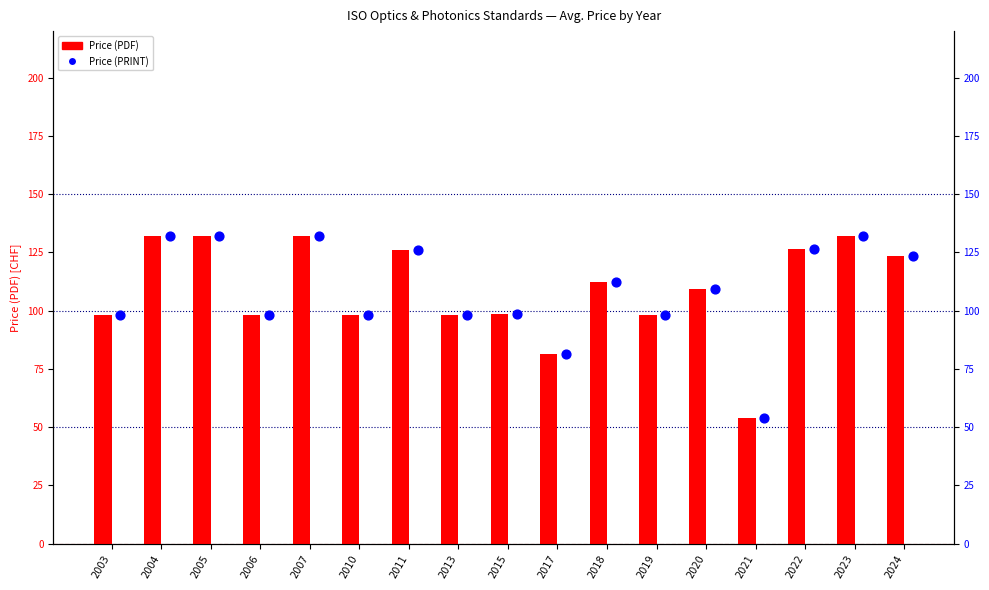

Is the value of Price (PRINT) at 2019 greater than the value of Price (PDF) at 2021?

Yes